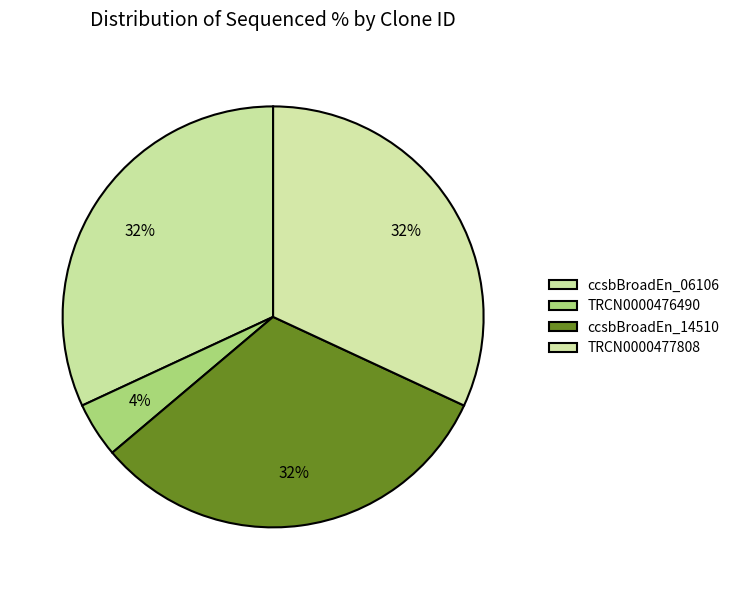

What is the change in value from ccsbBroadEn_06106 to TRCN0000476490?

-86.7